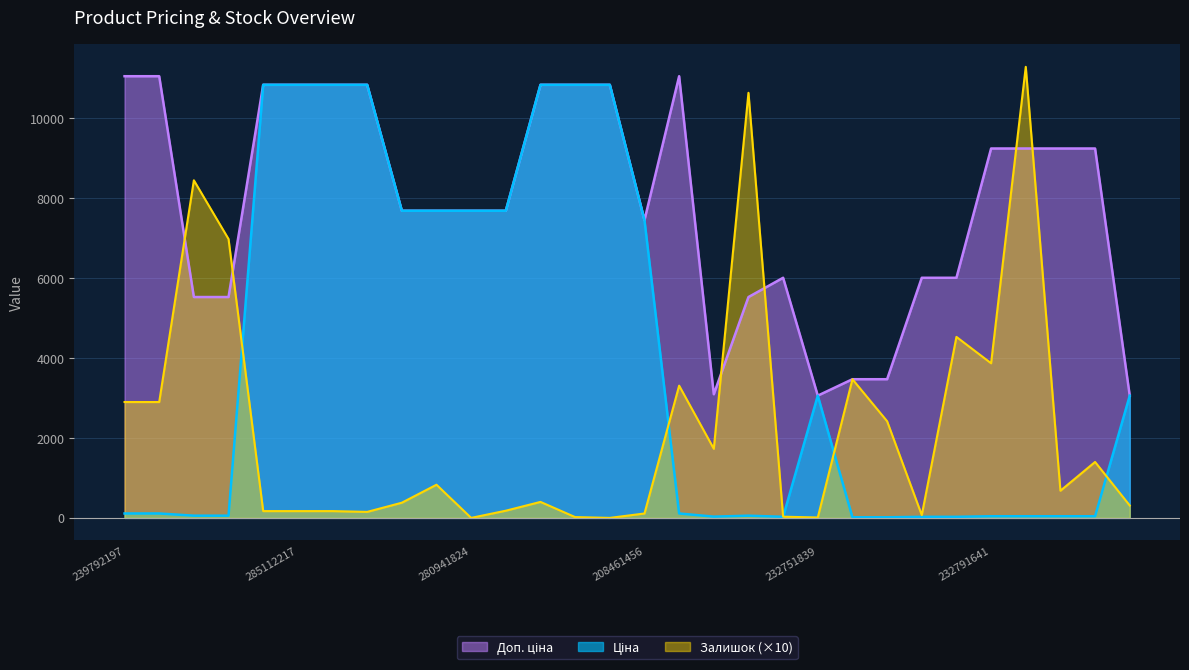

Which series has the largest total across all categories?

Доп. ціна